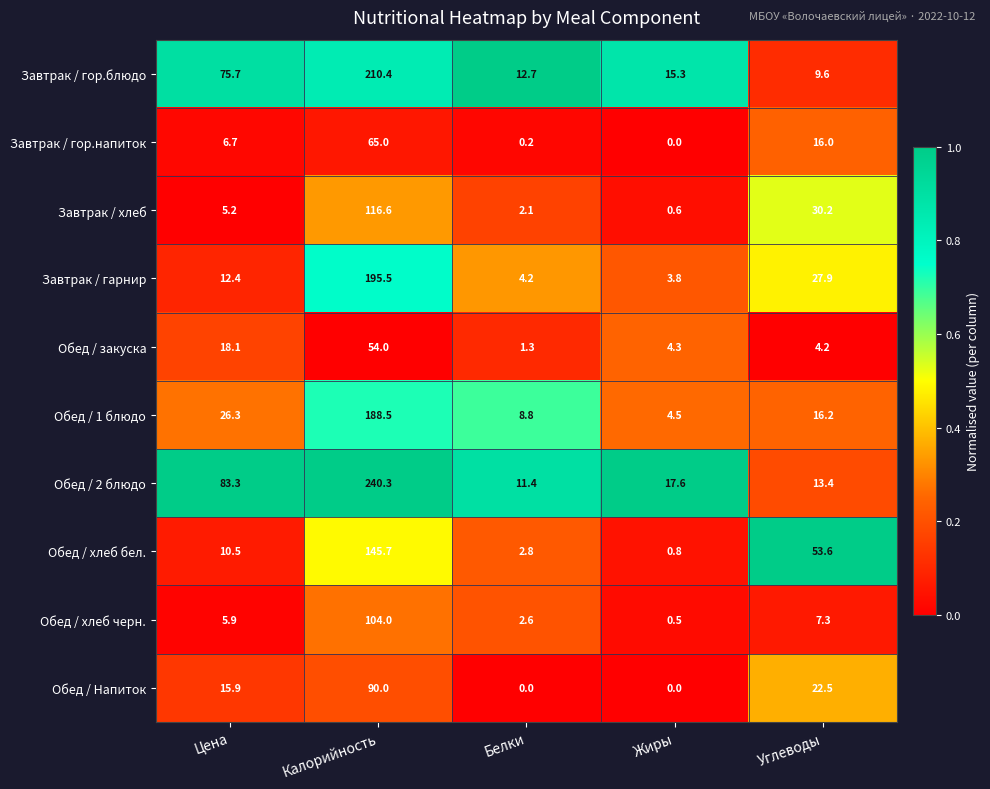

Which series has the largest total across all categories?

Обед / 2 блюдо